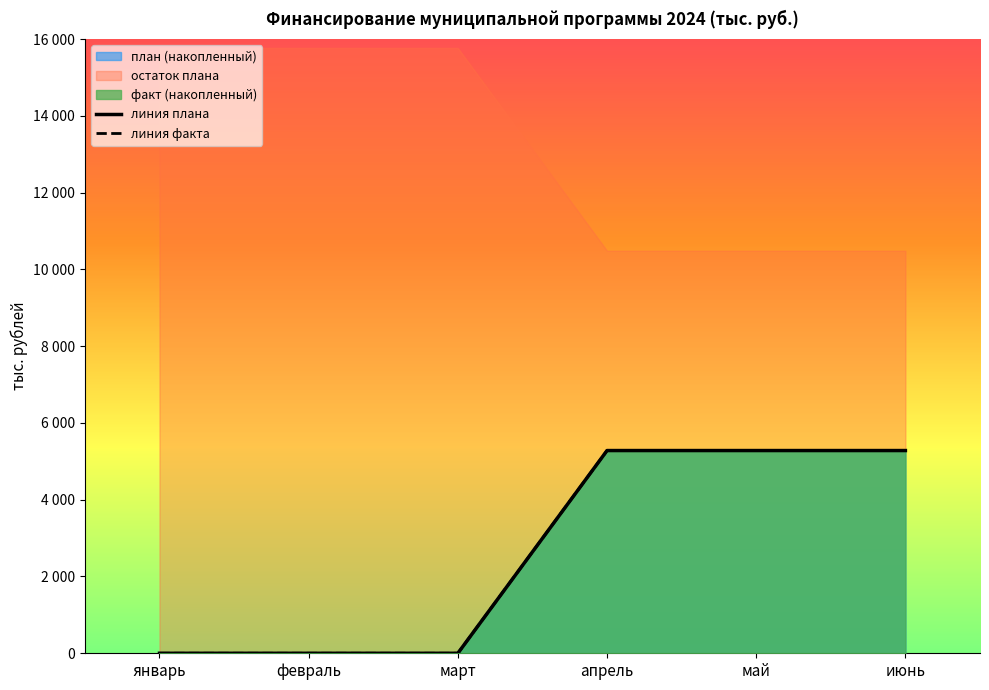

Where is план (апрель) nearest to the value 2640?

январь